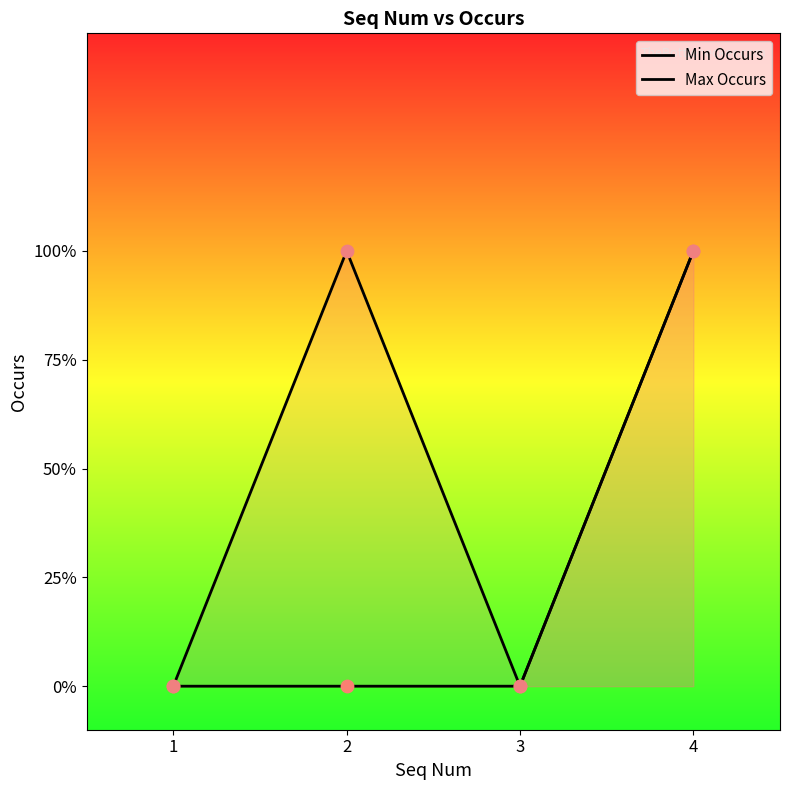

Which series reaches the maximum Y coordinate?

Min Occurs